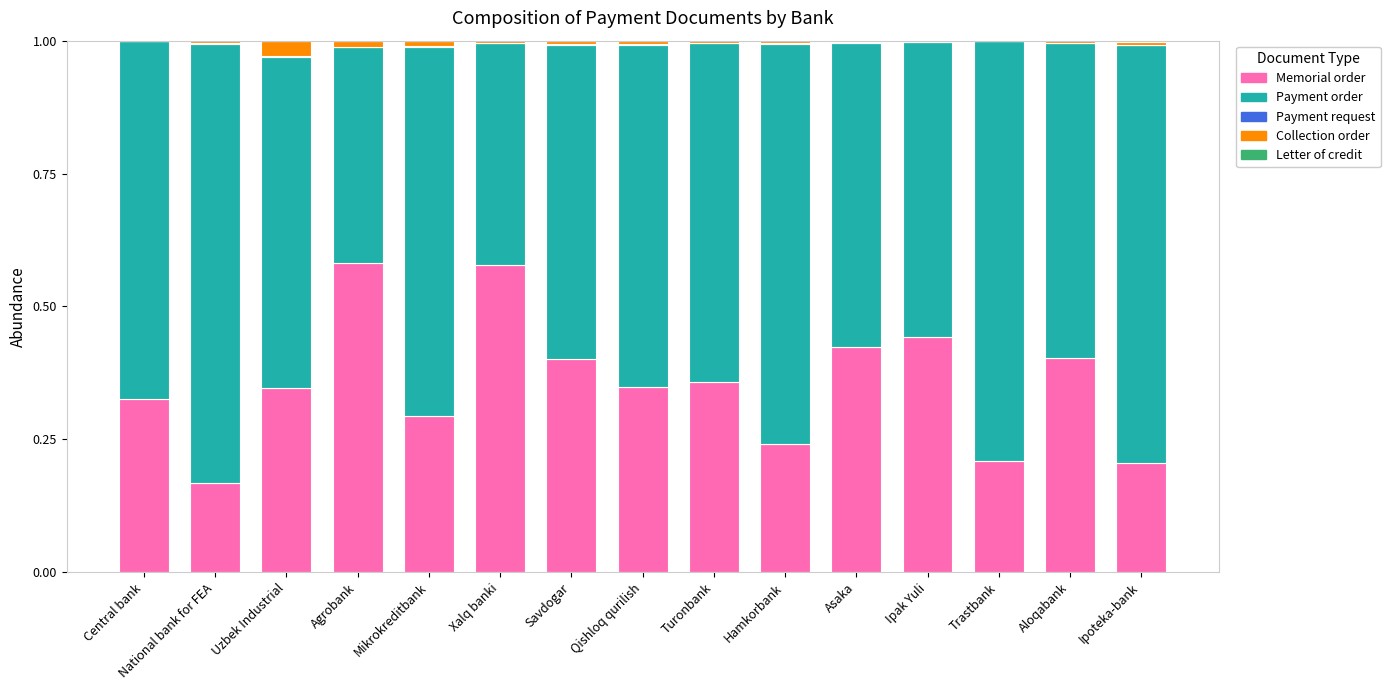

The Memorial order series shows 0.1 at Trastbank. True or false?

False